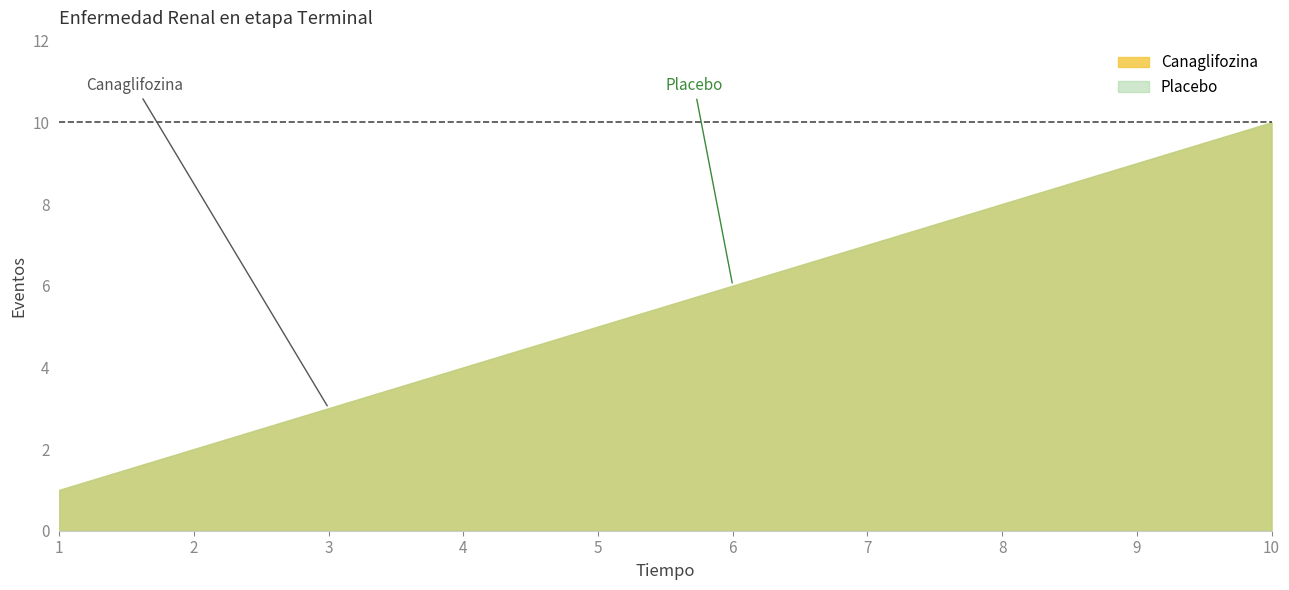

True or false: Canaglifozina and Placebo intersect in this chart.

False